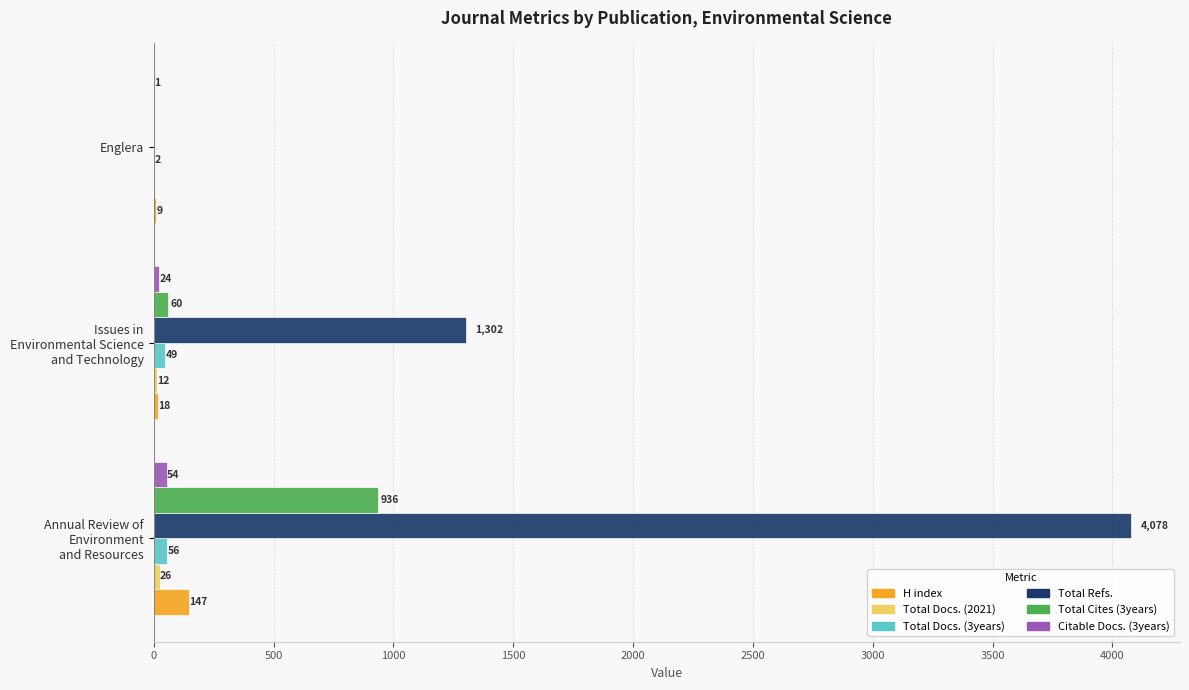

What is the sum of all Total Docs. (3years) values?

107